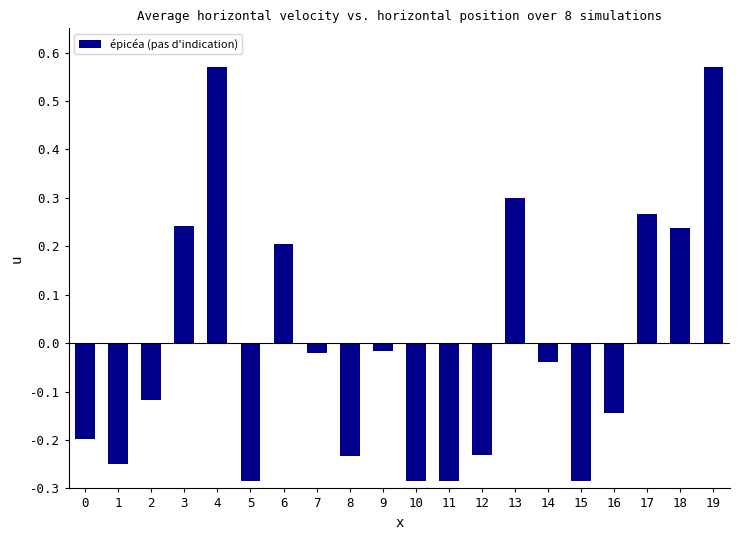

What is the difference between the second highest and minimum values?

0.9